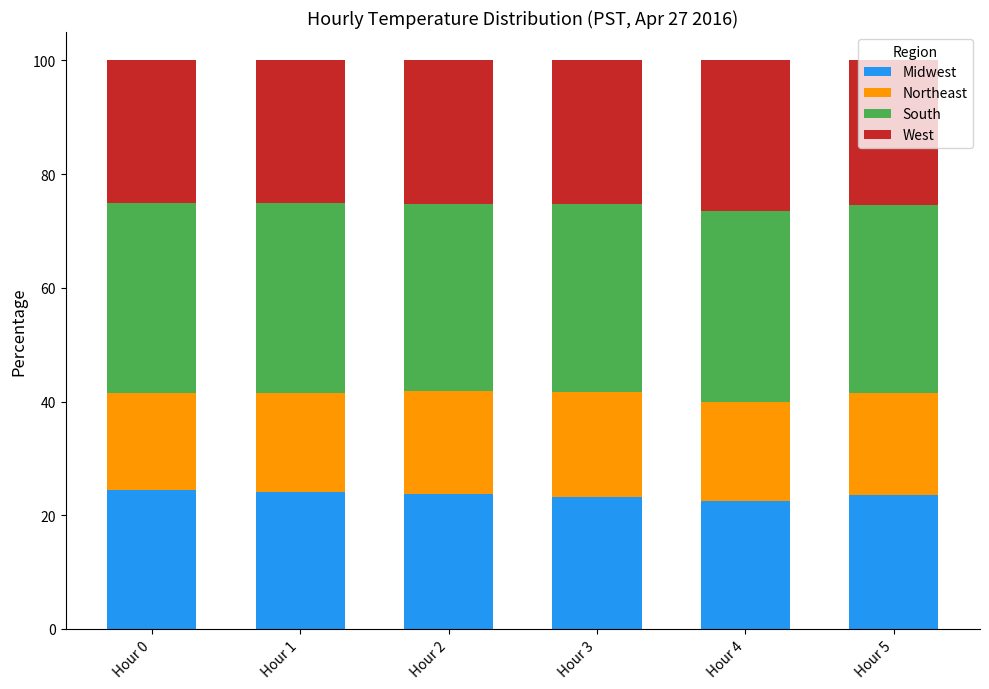

What is the sum of all Midwest values?

141.5